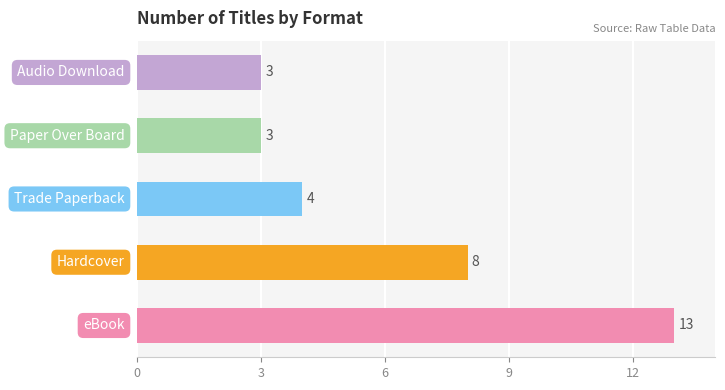

How many data points are less than 4?

2